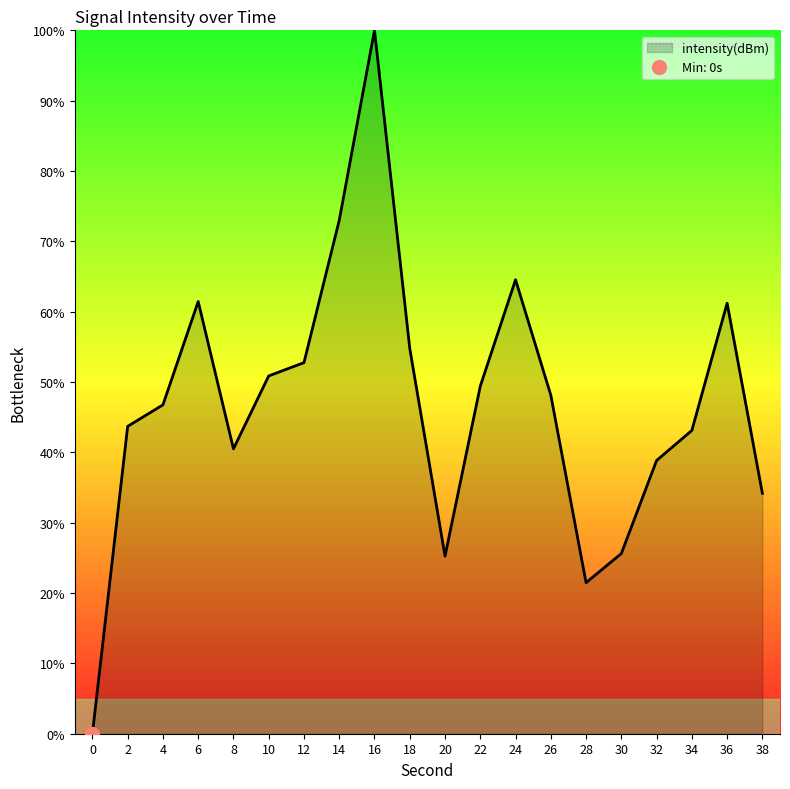

How many values exceed 48?

10